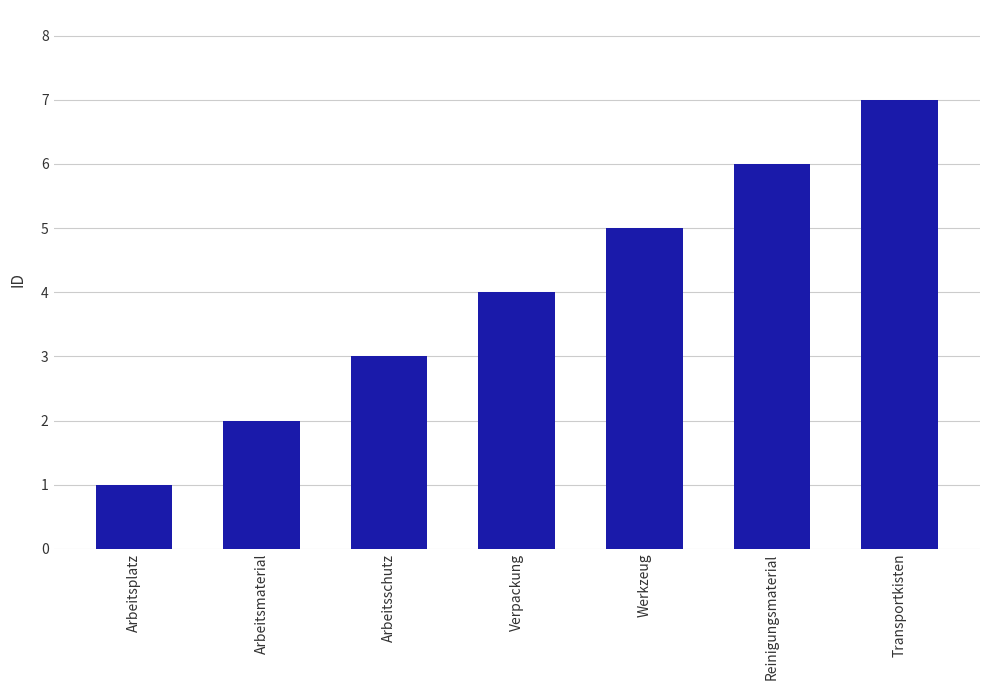

What is the sum of all values?

28